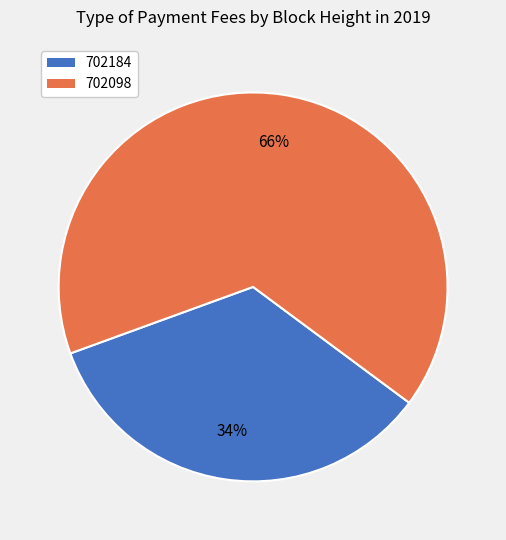

Which slice represents more than half of the pie?

702098